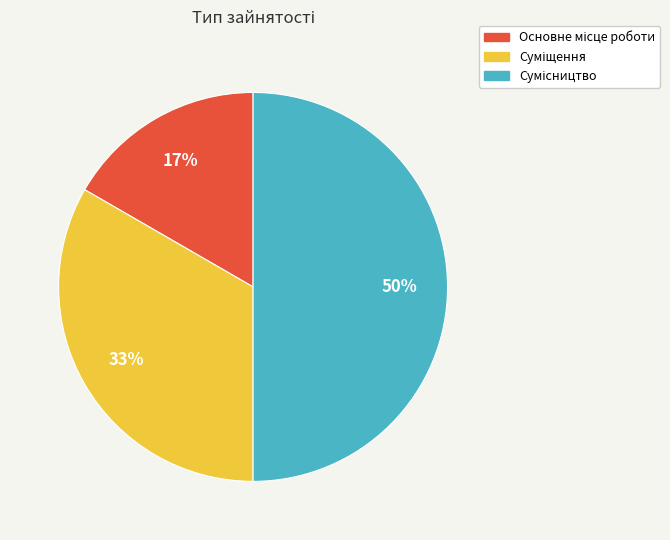

How many segments does this pie chart have?

3